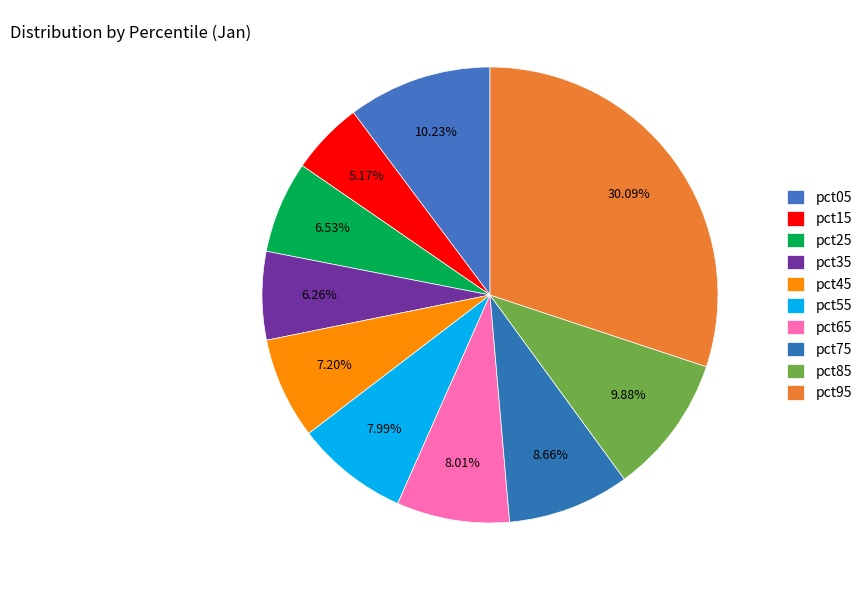

Is it true that pct05 is 10% of the pie?

True